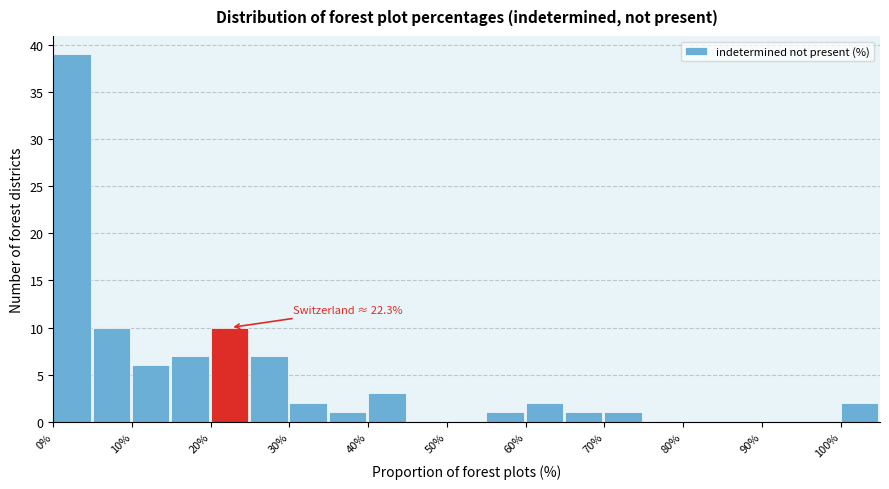

Over which range of the x-axis is the bar tallest?

0 to 5